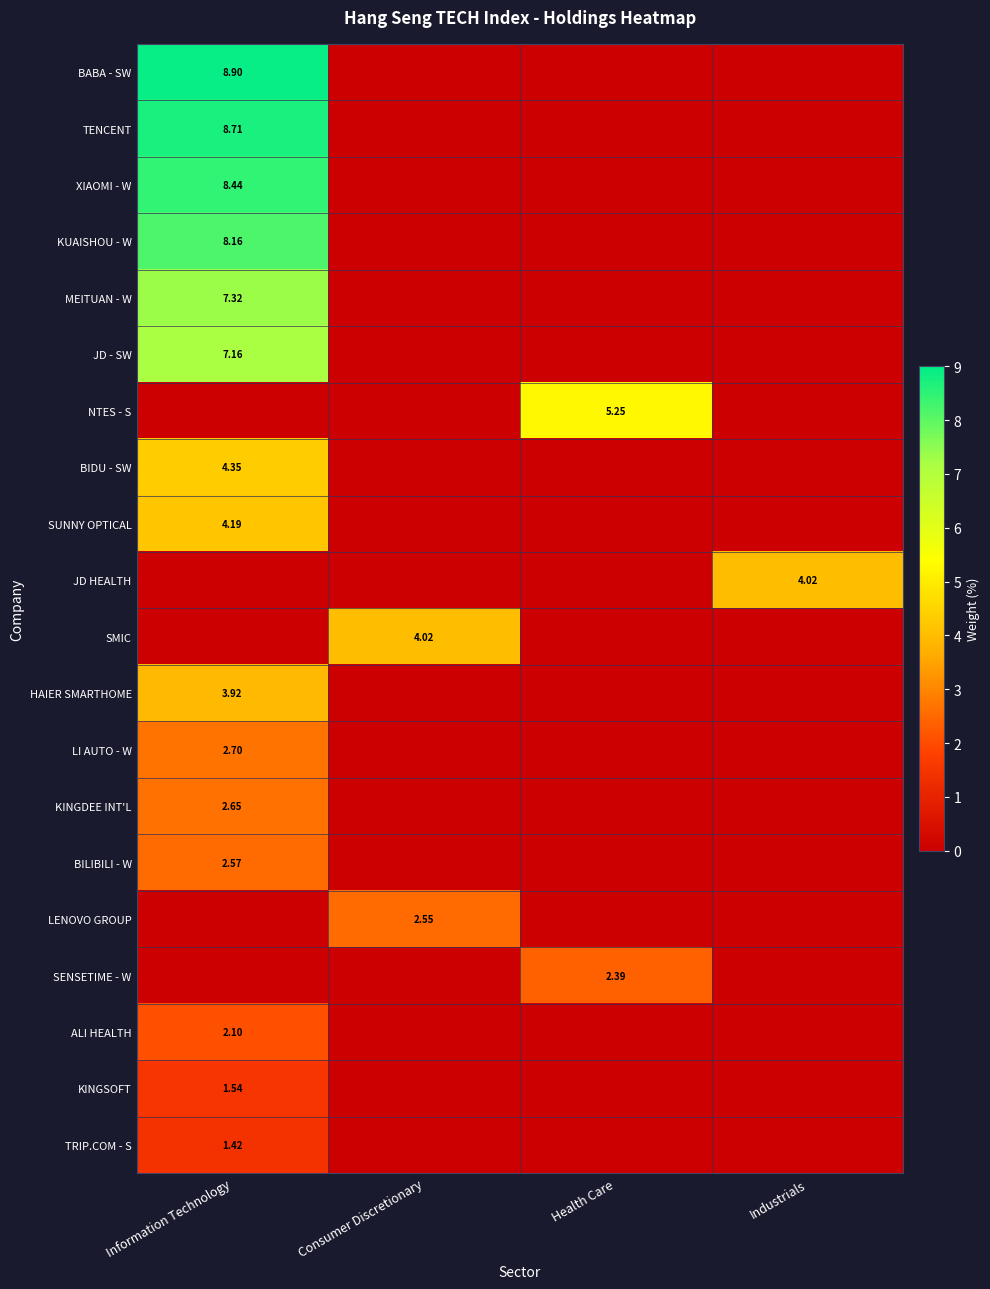

Which series has the widest spread of values?

BABA - SW